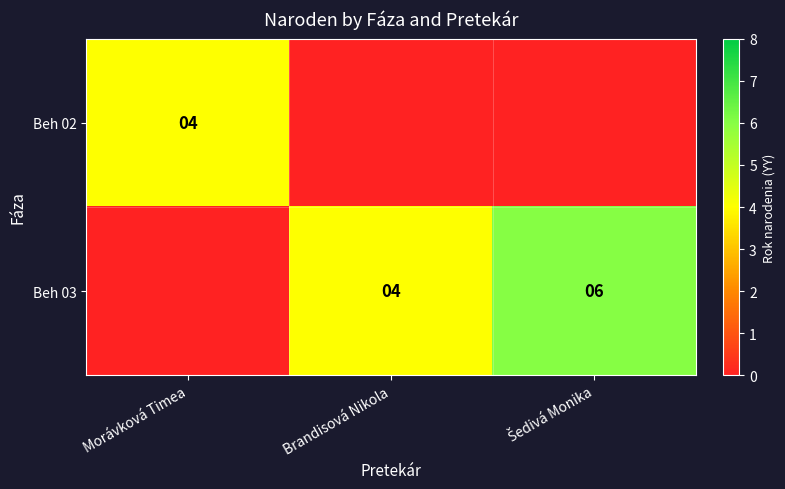

What is the total value across all series at Šedivá Monika?

6